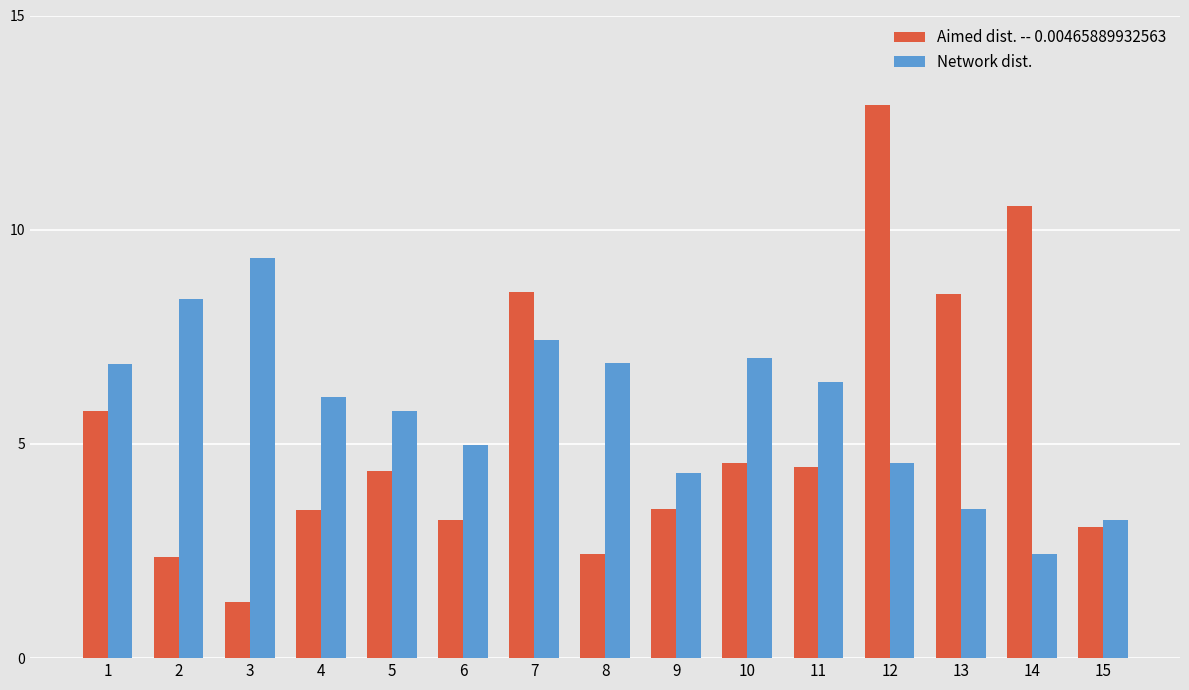

Is the value of Network dist. at 13 greater than the value of Aimed dist. -- 0.00465889932563 at 13?

No